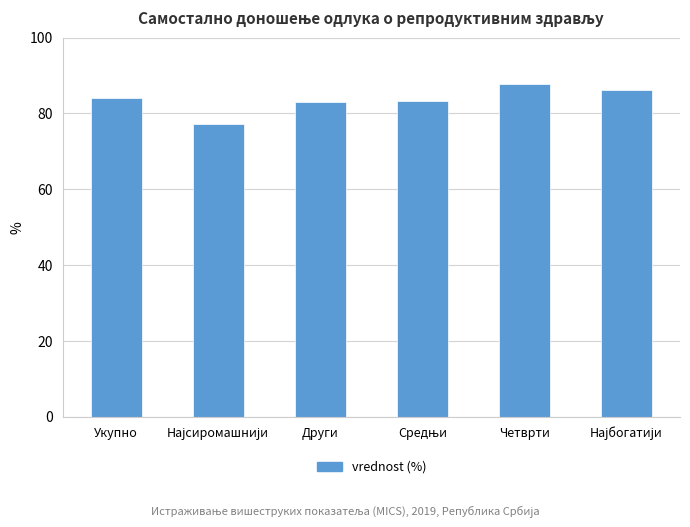

Between Четврти and Укупно, which is larger?

Четврти